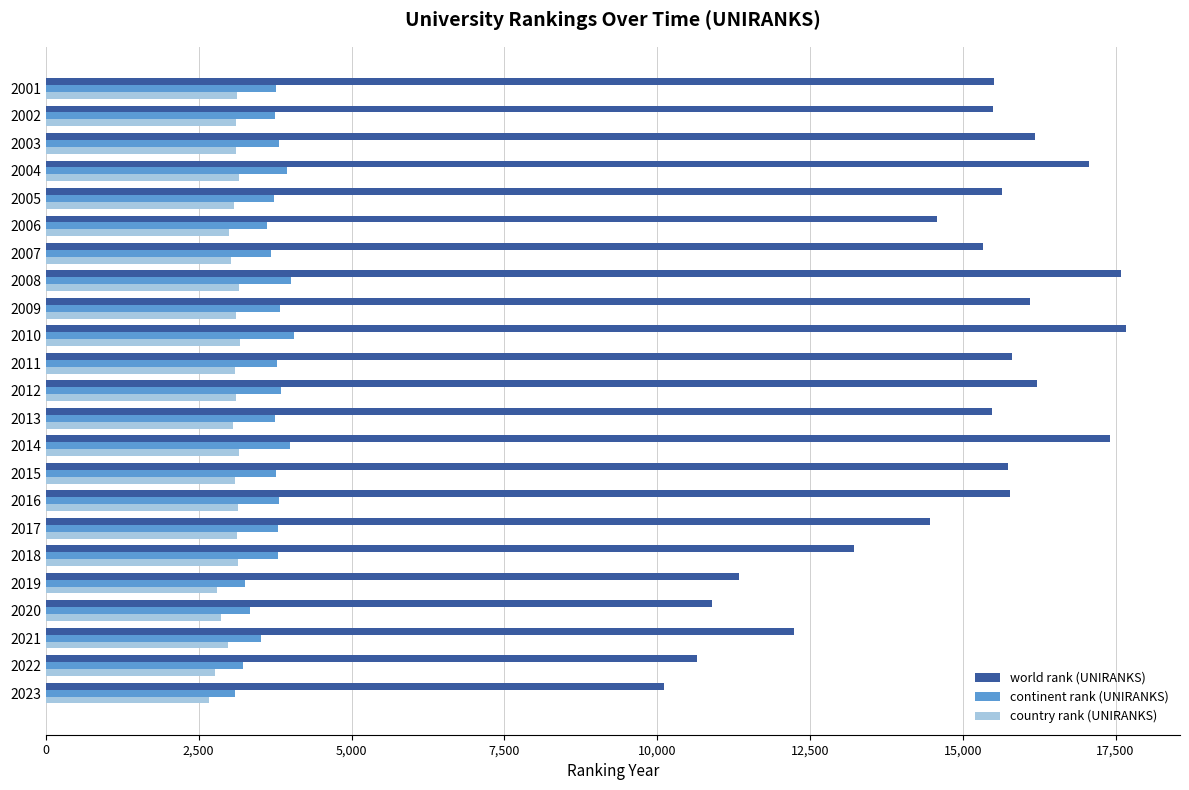

Which series changed the most between 2002 and 2010?

world rank (UNIRANKS)